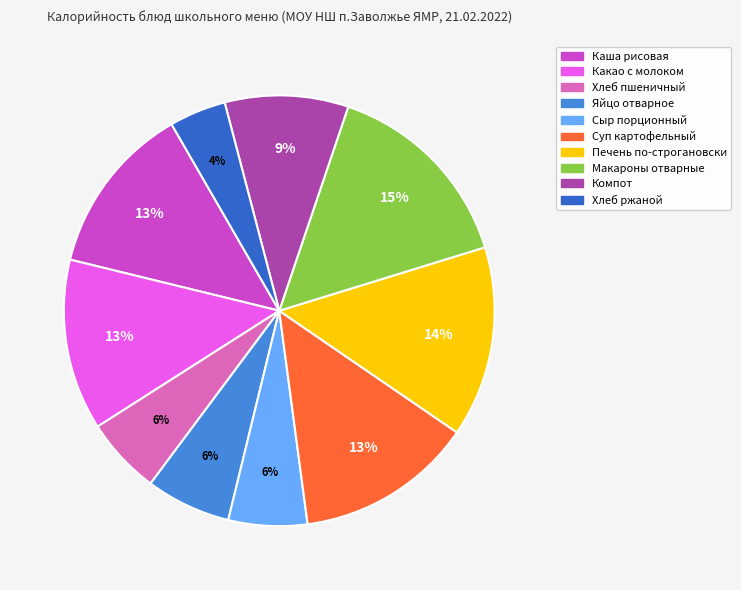

To the nearest percent, what is the difference between the largest and smallest slice percentages?

11%